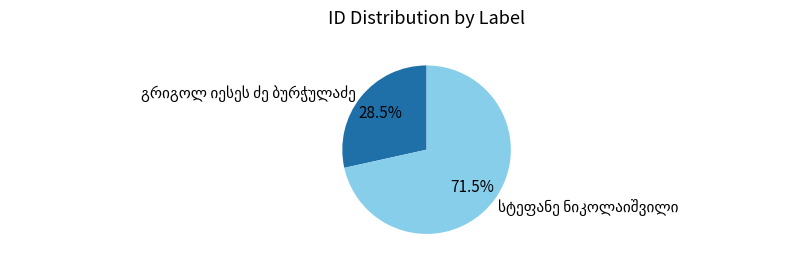

Is there a majority slice in this chart?

Yes